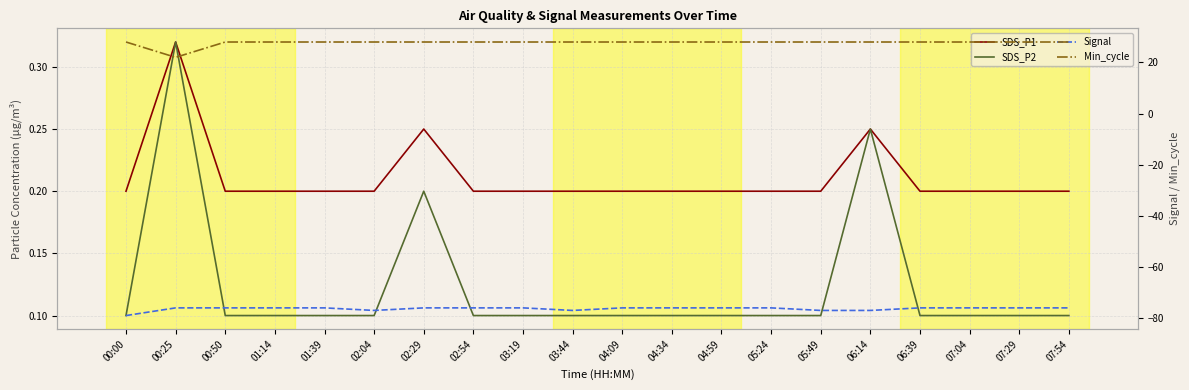

Between 01:39 and 07:04, which is larger?

01:39